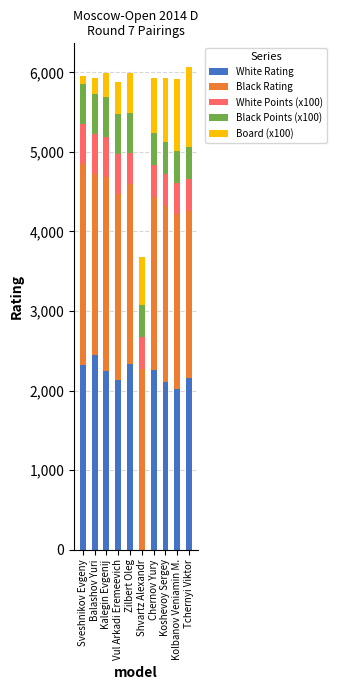

What is the total value across all series at Kalegin Evgenij?

5990